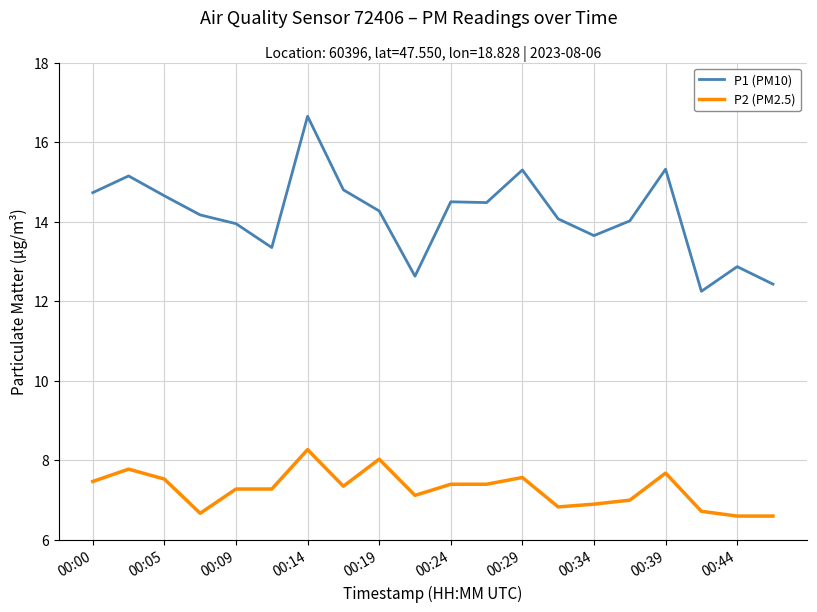

How many lines are shown in the chart?

2